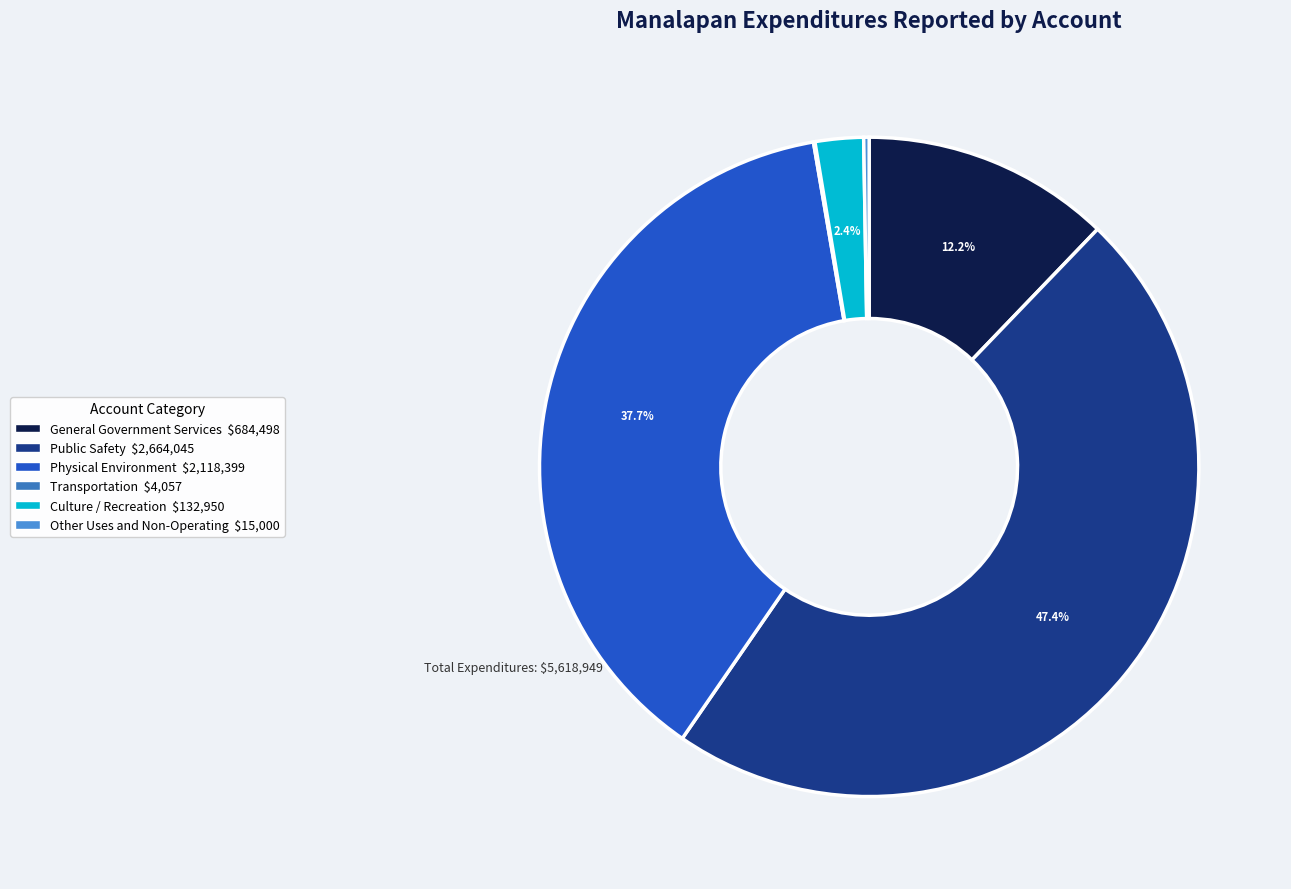

Combined, what portion of the pie is Culture / Recreation and Public Safety?

49.8%